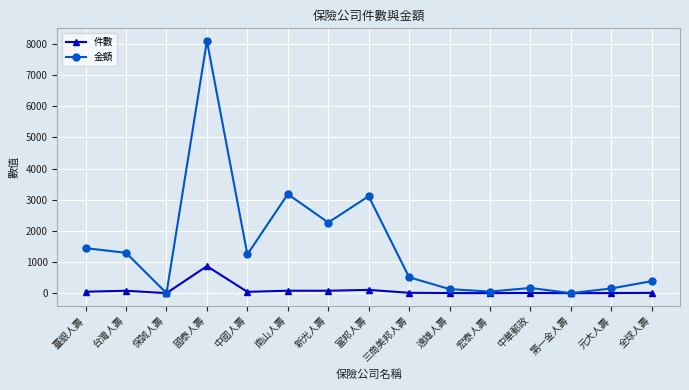

The 件數 series shows 0 at 第一金人壽. True or false?

True